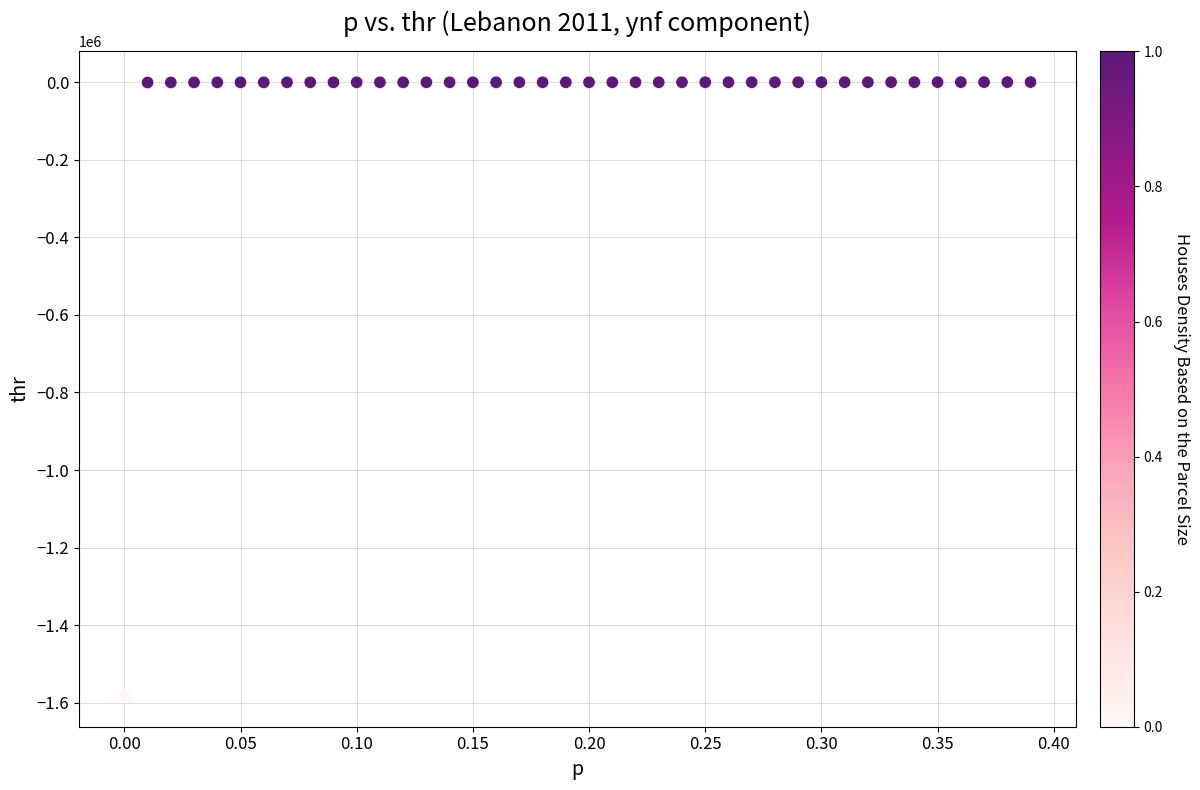

What is the range of Y values (max minus min)?

1583611.6